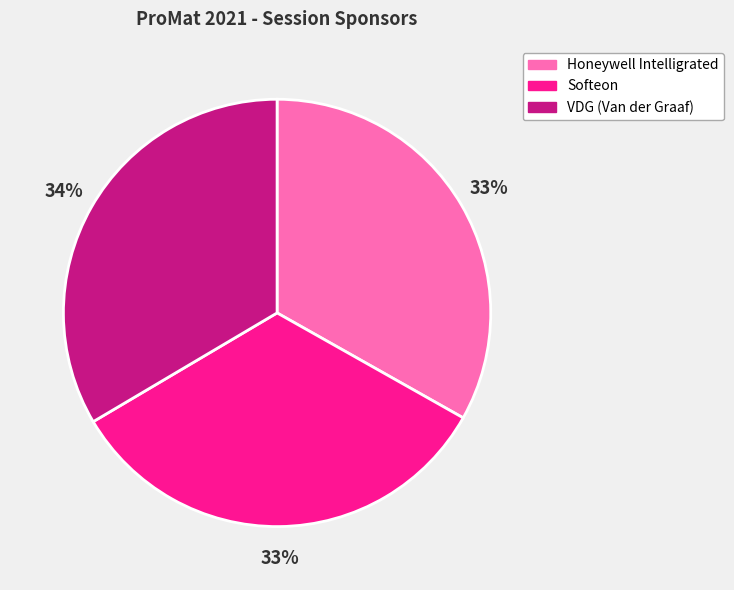

What percentage is the Honeywell Intelligrated slice, to the nearest percent?

33%